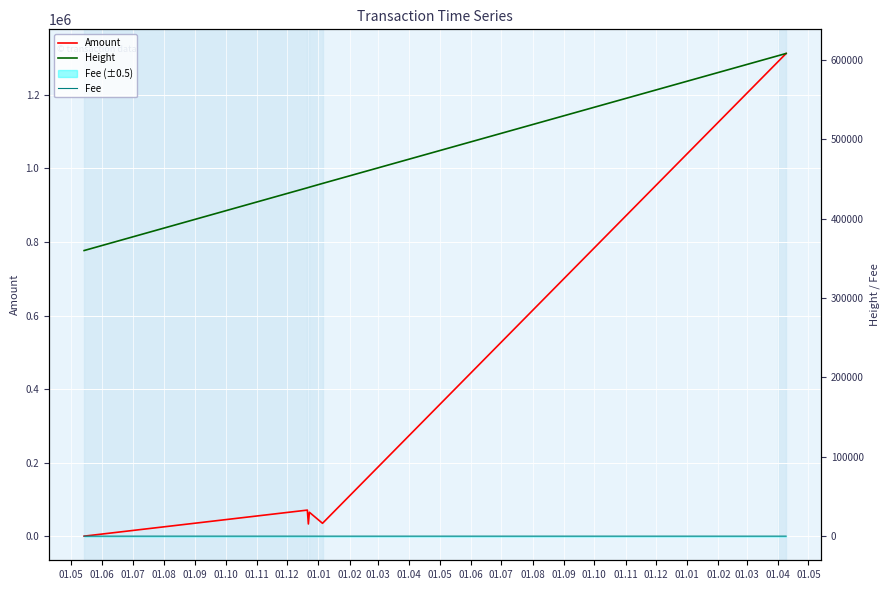

What is the maximum value for Amount?

1312500.7